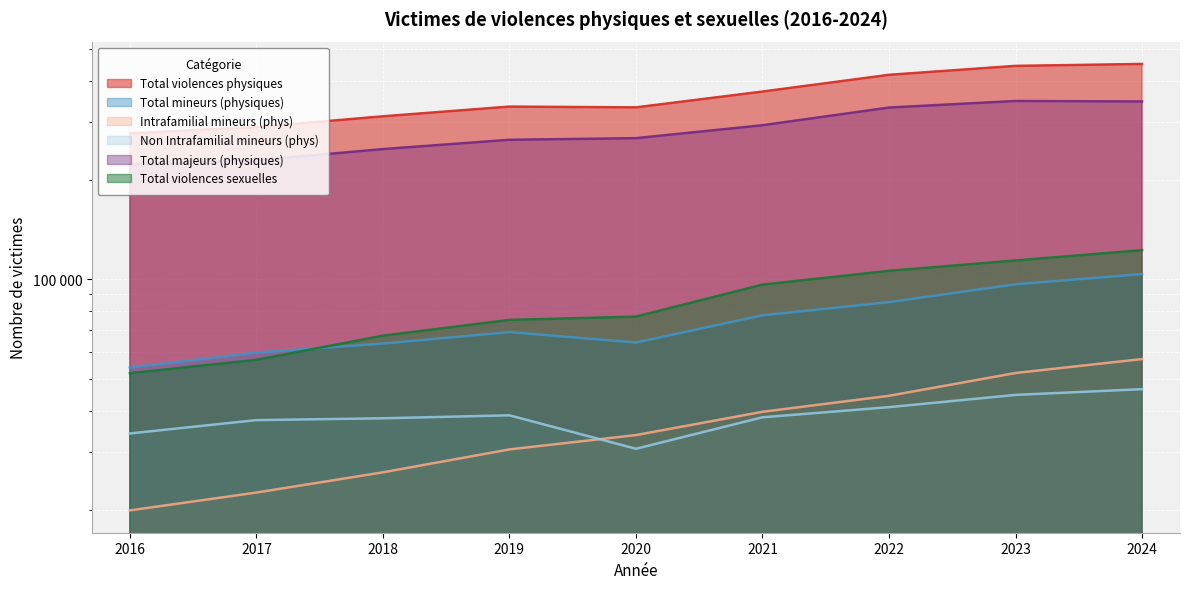

What is the total value across all series at 2021?

916508